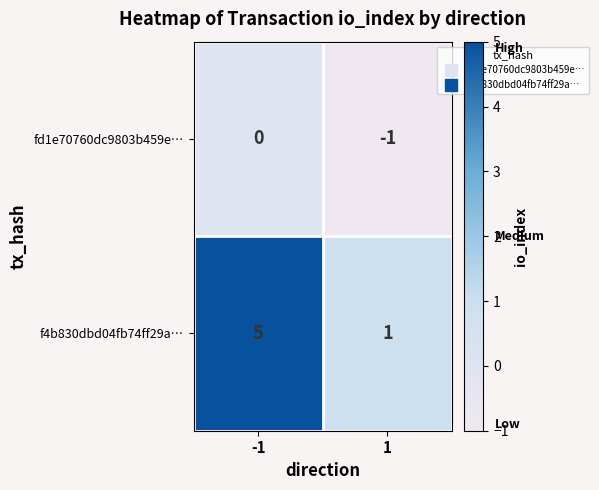

How many data points does each series have?

2